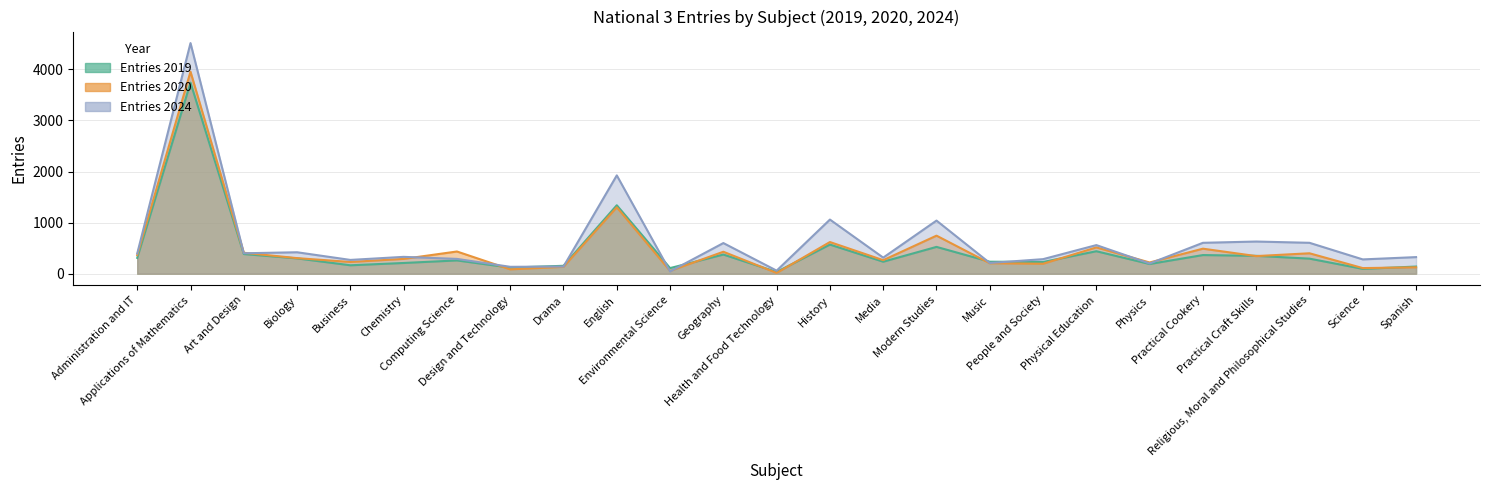

At which label is Entries 2019 closest to 1887?

English